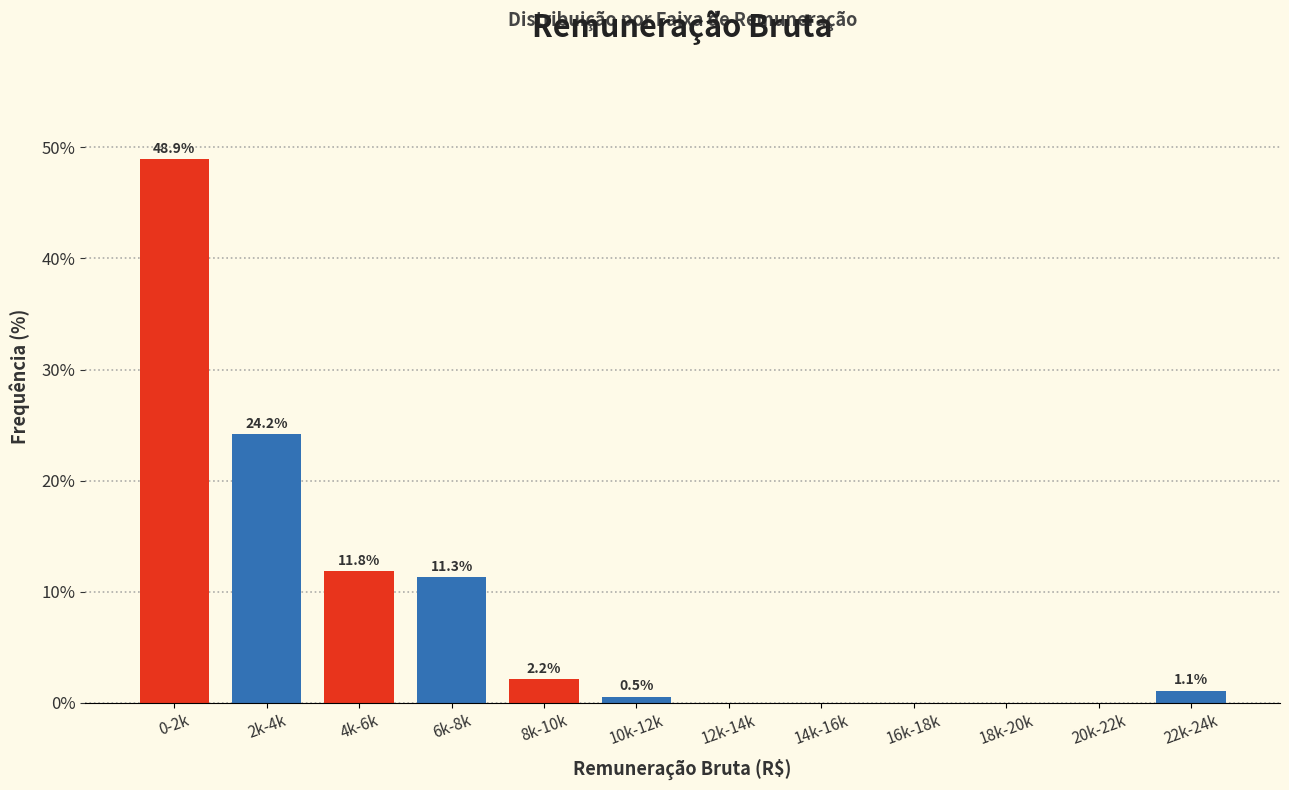

Reading left to right, extract all data points from this chart.

0-2k=48.9	2k-4k=24.2	4k-6k=11.8	6k-8k=11.3	8k-10k=2.2	10k-12k=0.5	12k-14k=0.0	14k-16k=0.0	16k-18k=0.0	18k-20k=0.0	20k-22k=0.0	22k-24k=1.1